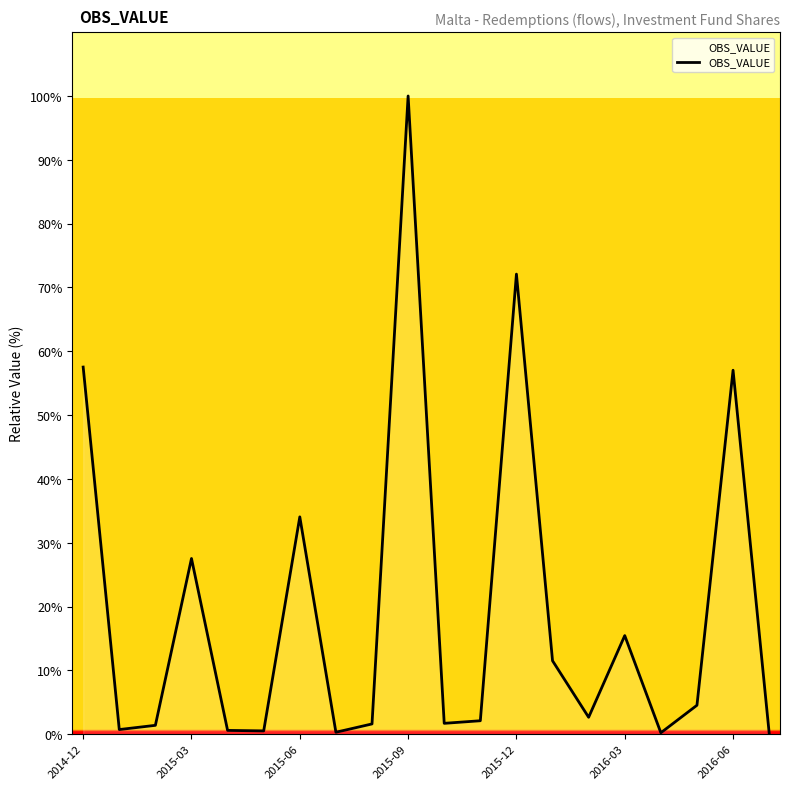

What is the difference between the maximum and minimum values?

99.8